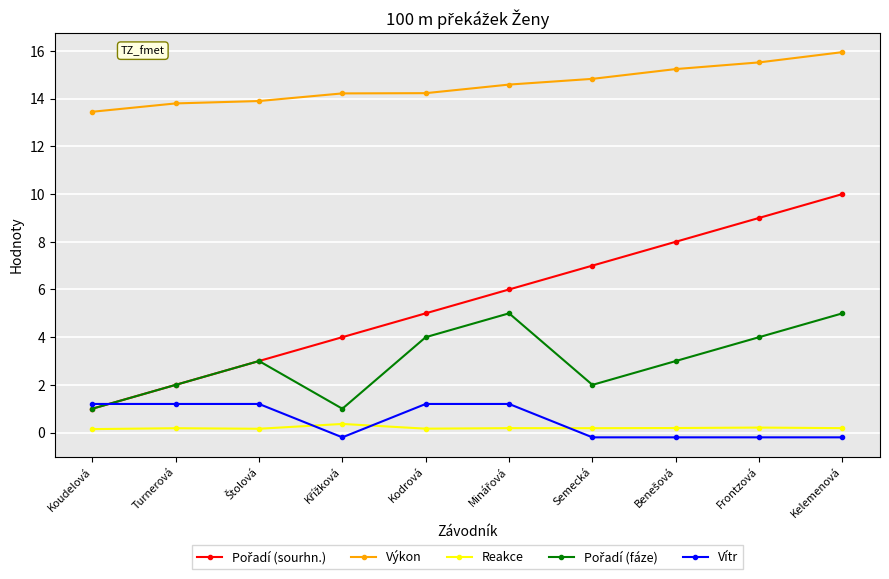

Which series has the largest total across all categories?

Výkon